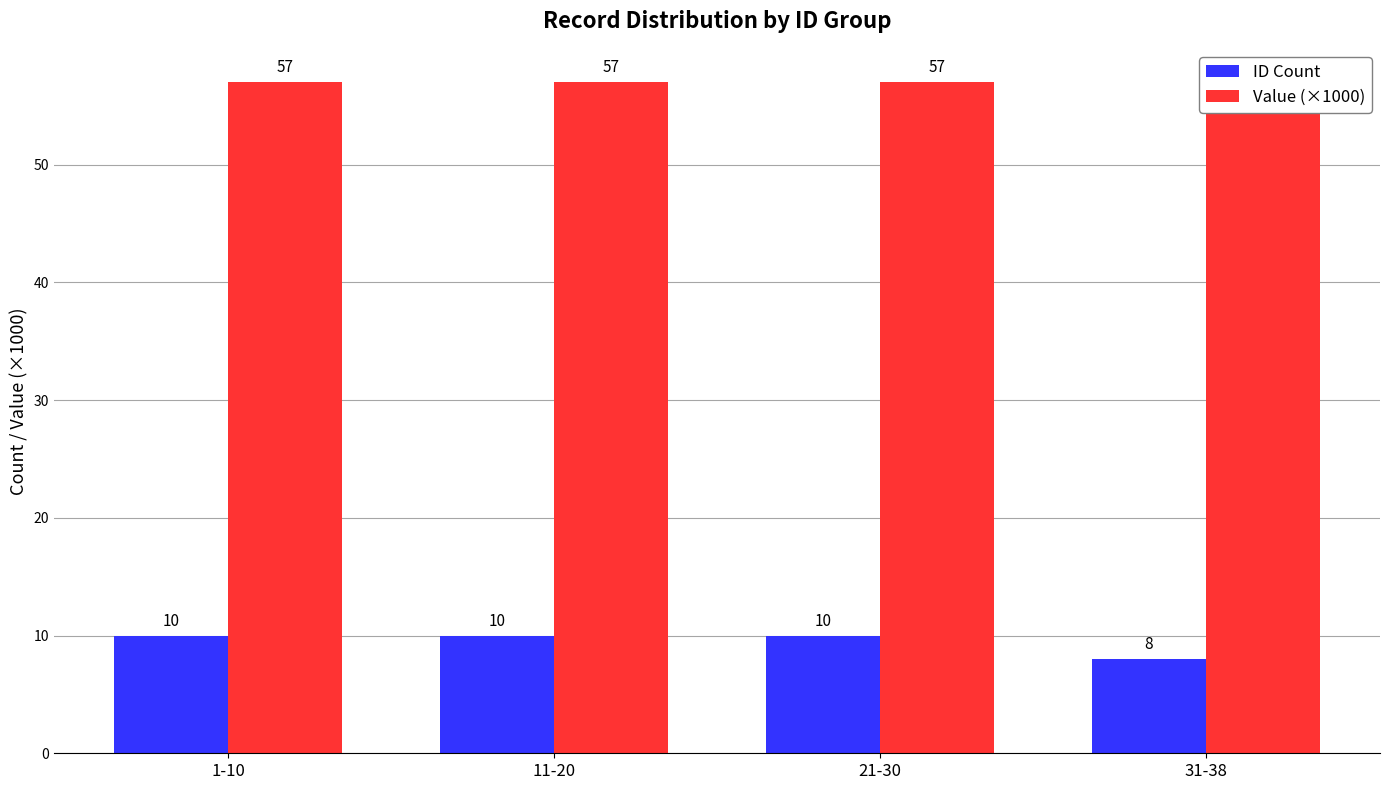

At which label is Value (×1000) closest to 57?

1-10